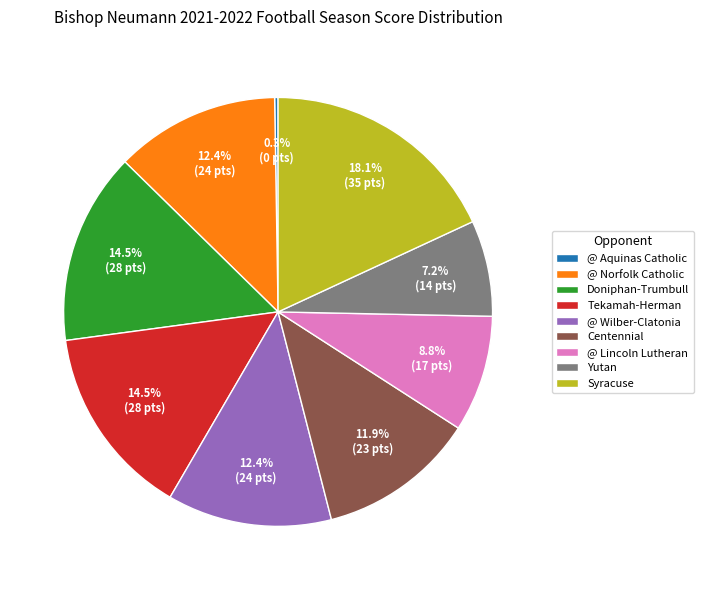

Is there a majority slice in this chart?

No